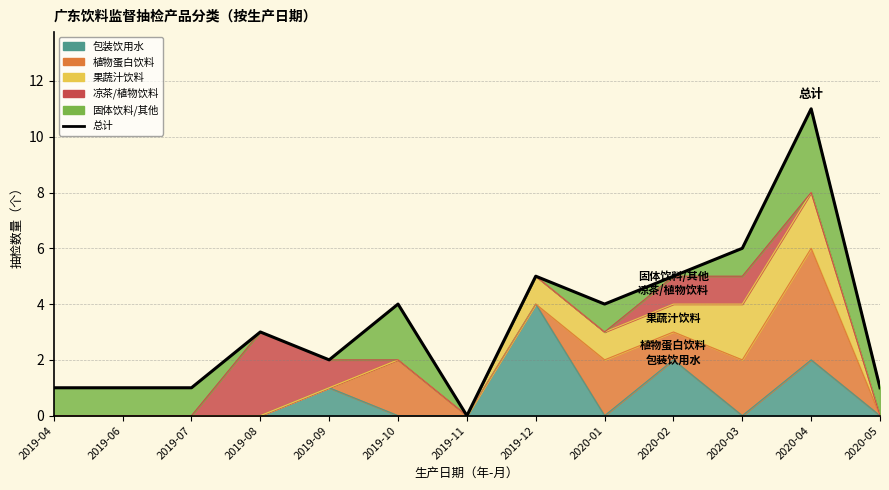

List the labels in order of value, largest first.

2020-04, 2020-03, 2019-12, 2020-02, 2019-10, 2020-01, 2019-08, 2019-09, 2019-04, 2019-06, 2019-07, 2020-05, 2019-11